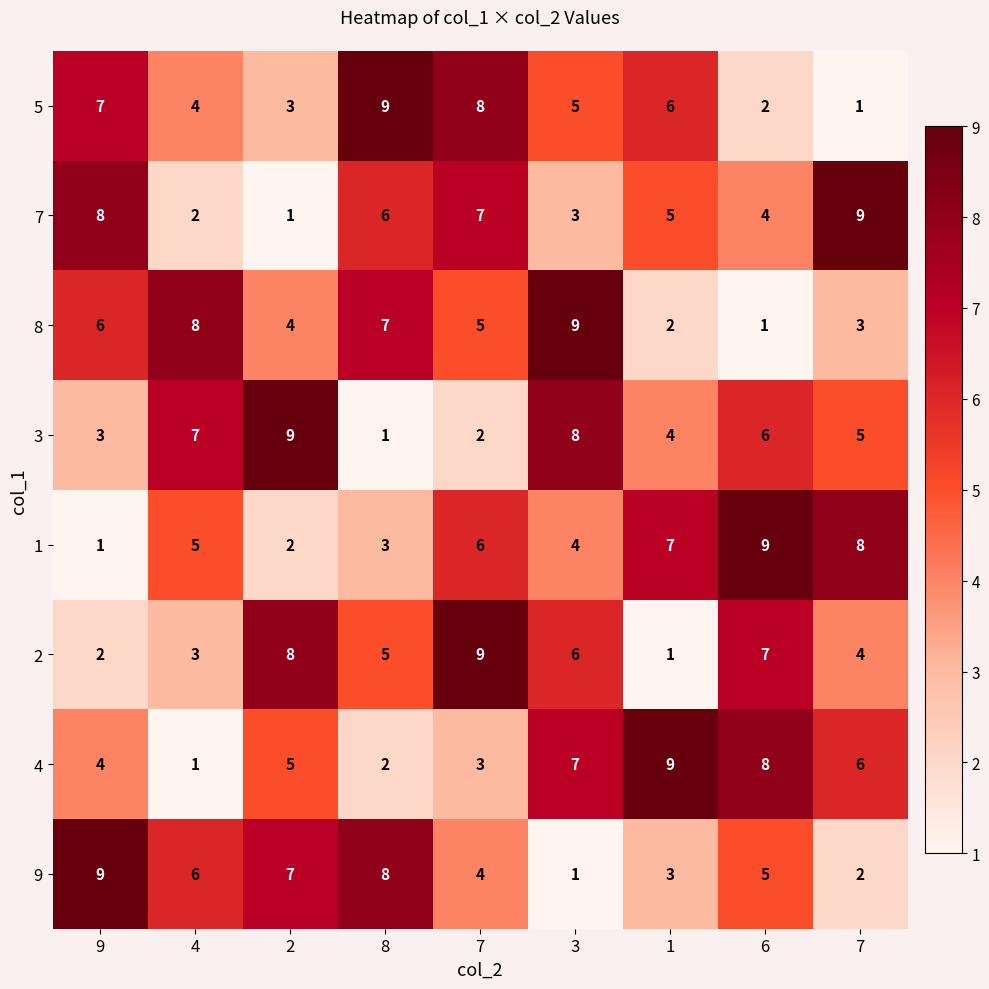

How many series are shown in this chart?

8